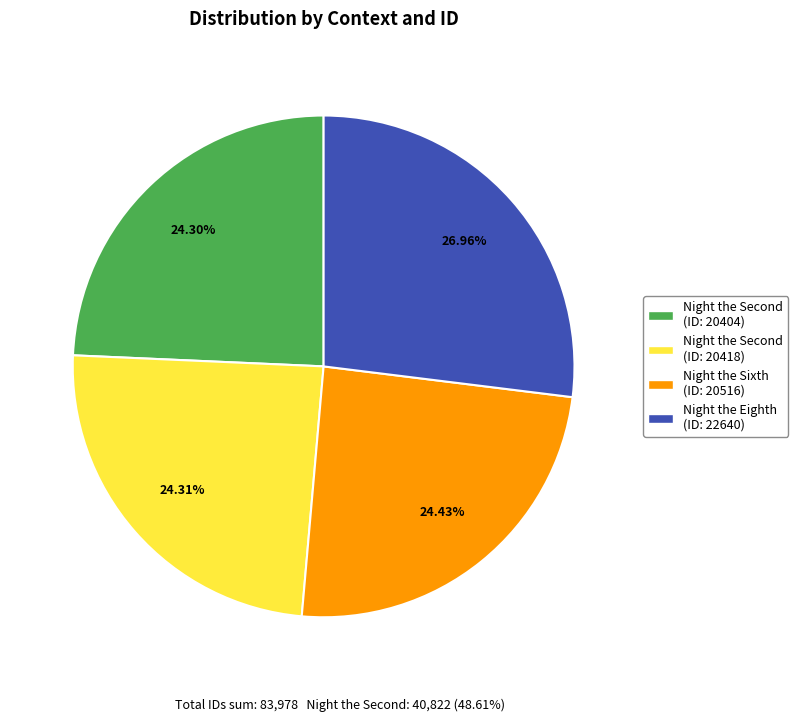

Does Night the Eighth (ID: 22640) represent more than half of the total?

No